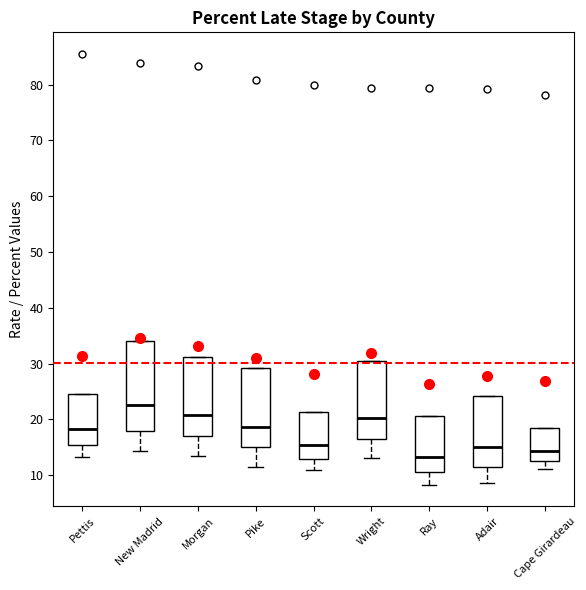

Which box's median line is the highest?

New Madrid